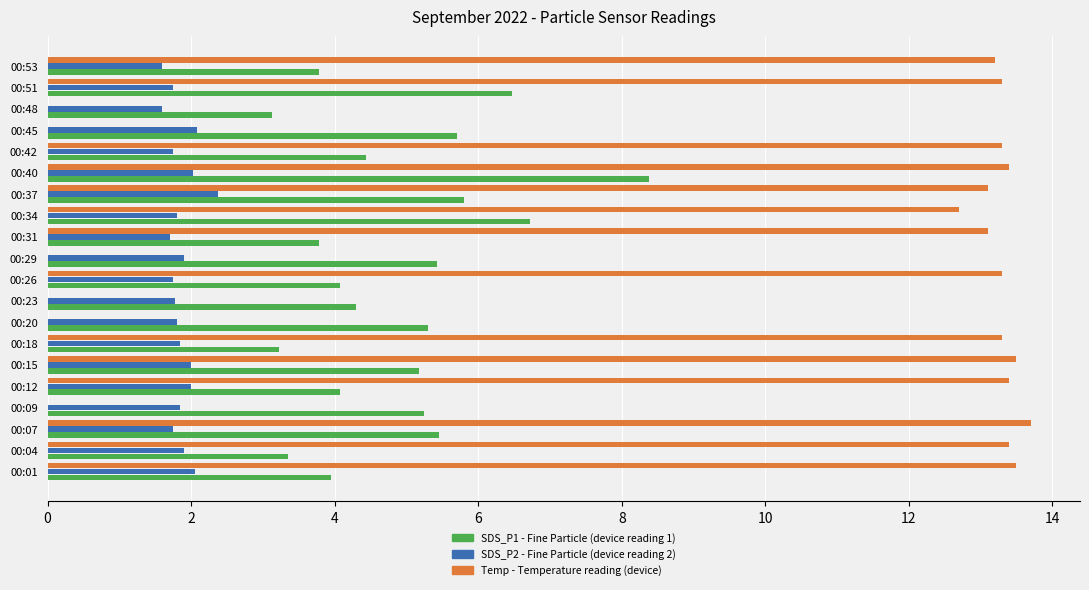

What is the total value across all series at 00:31?

18.6